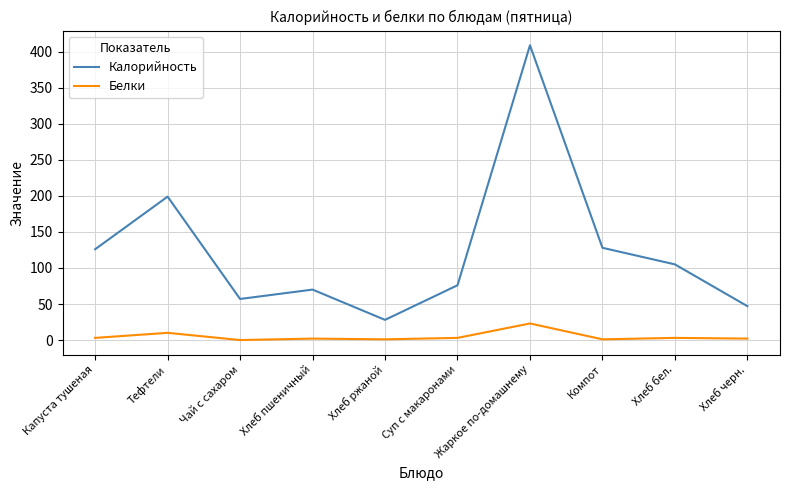

How many lines are shown in the chart?

2